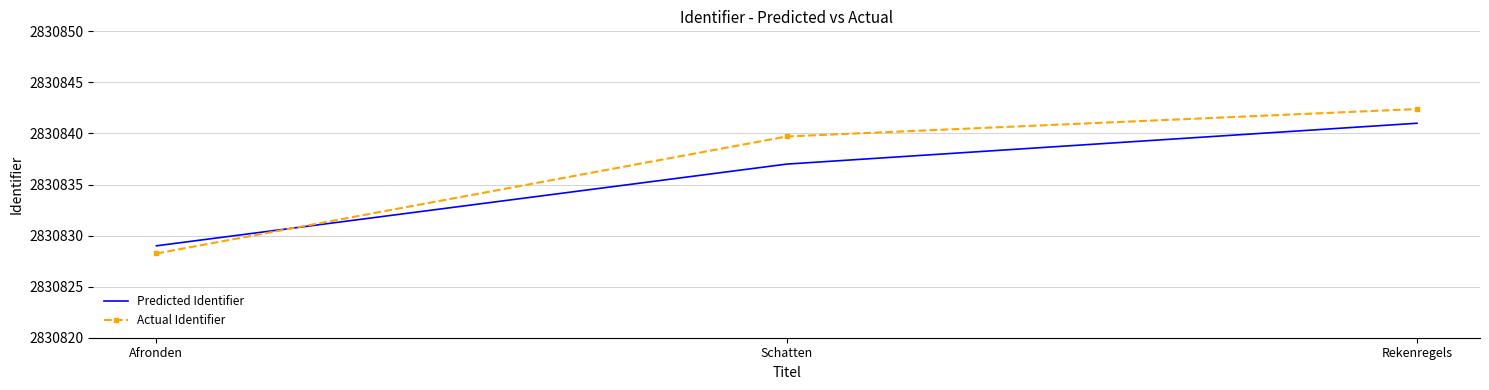

Reading left to right, transcribe all the data shown in this chart.

Predicted Identifier: Afronden=2830829.0	Schatten=2830837.0	Rekenregels=2830841.0
Actual Identifier: Afronden=2830828.2	Schatten=2830839.7	Rekenregels=2830842.4